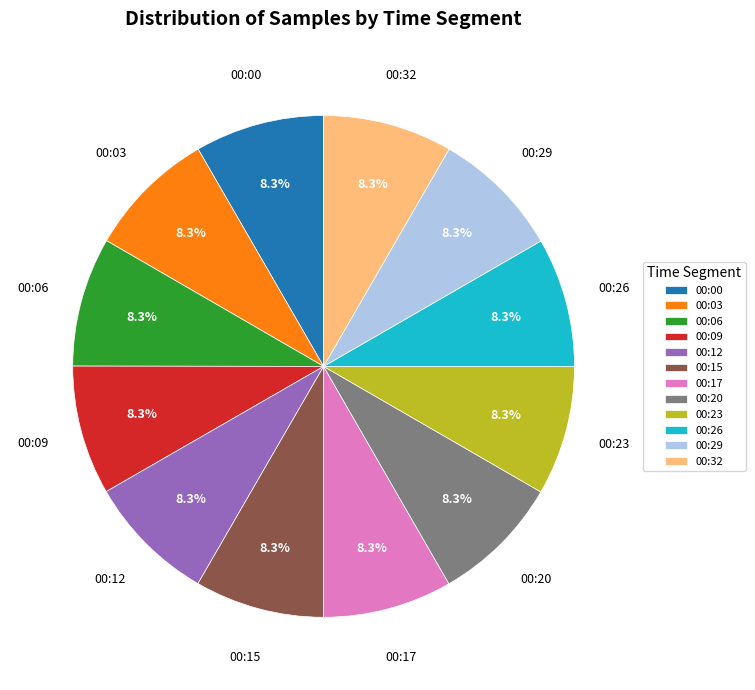

Is there any slice that represents more than half of the pie?

No